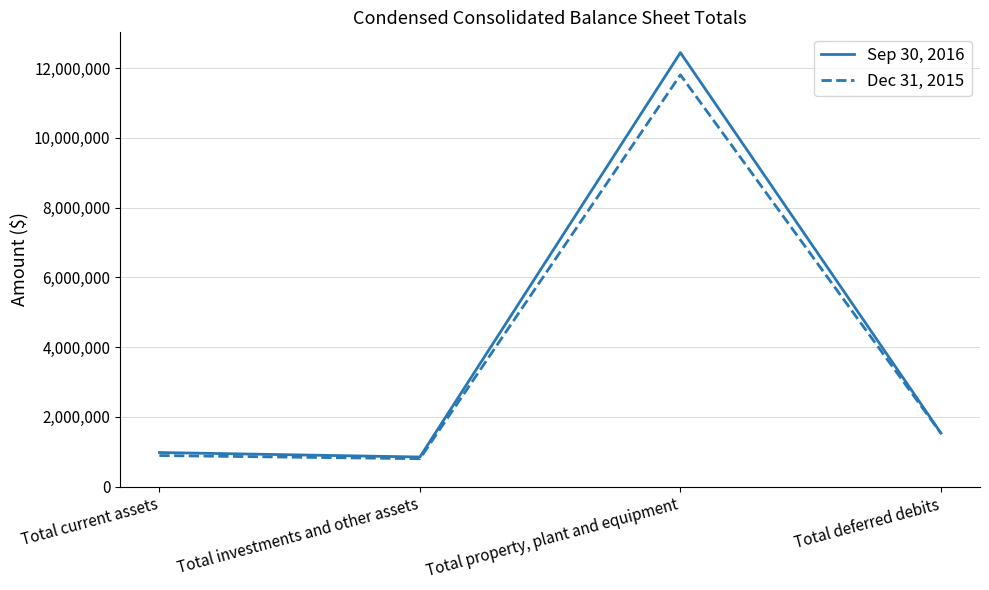

What is the total value across all series at Total current assets?

1868008